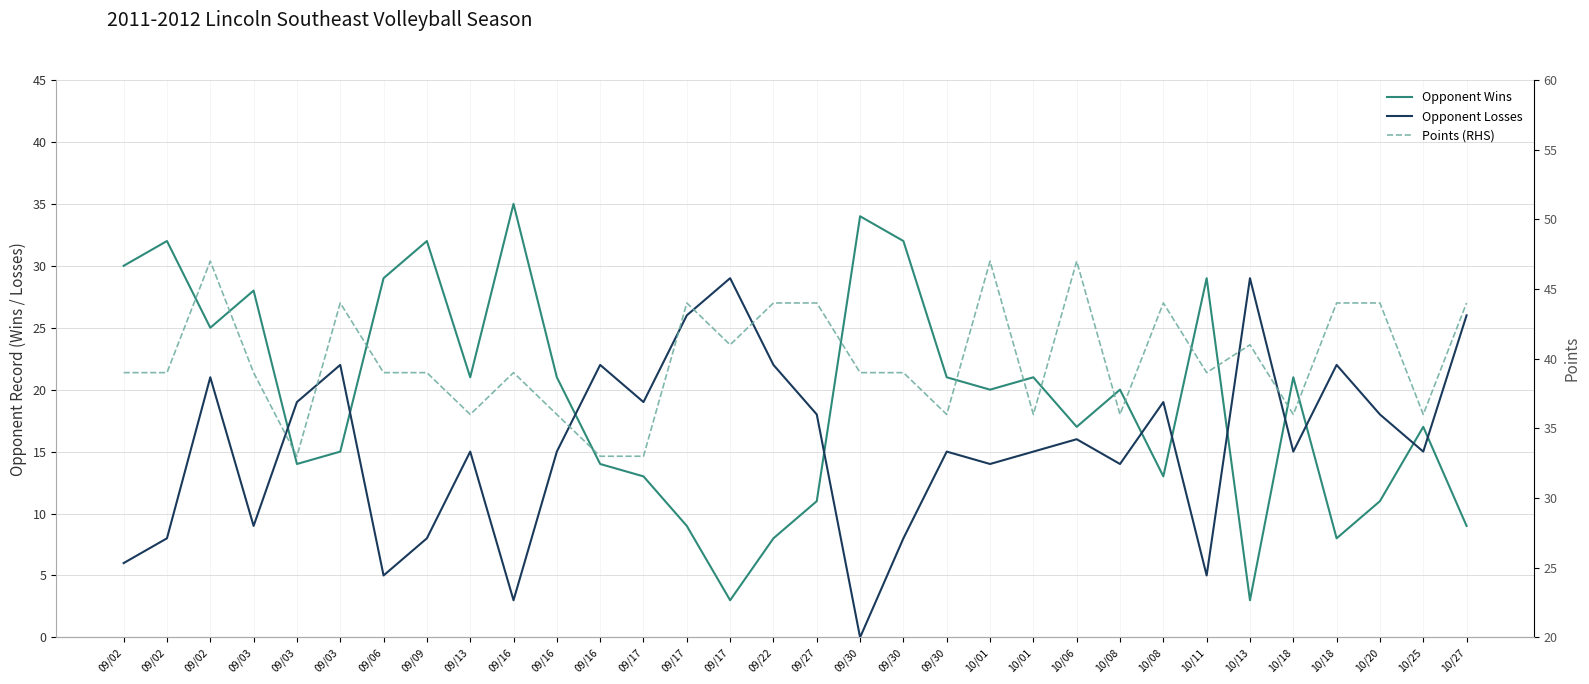

Reading left to right, list all the values displayed in this chart.

Opponent Wins: 09/02=30	09/02=32	09/02=25	09/03=28	09/03=14	09/03=15	09/06=29	09/09=32	09/13=21	09/16=35	09/16=21	09/16=14	09/17=13	09/17=9	09/17=3	09/22=8	09/27=11	09/30=34	09/30=32	09/30=21	10/01=20	10/01=21	10/06=17	10/08=20	10/08=13	10/11=29	10/13=3	10/18=21	10/18=8	10/20=11	10/25=17	10/27=9
Opponent Losses: 09/02=6	09/02=8	09/02=21	09/03=9	09/03=19	09/03=22	09/06=5	09/09=8	09/13=15	09/16=3	09/16=15	09/16=22	09/17=19	09/17=26	09/17=29	09/22=22	09/27=18	09/30=0	09/30=8	09/30=15	10/01=14	10/01=15	10/06=16	10/08=14	10/08=19	10/11=5	10/13=29	10/18=15	10/18=22	10/20=18	10/25=15	10/27=26
Points (RHS): 09/02=39	09/02=39	09/02=47	09/03=39	09/03=33	09/03=44	09/06=39	09/09=39	09/13=36	09/16=39	09/16=36	09/16=33	09/17=33	09/17=44	09/17=41	09/22=44	09/27=44	09/30=39	09/30=39	09/30=36	10/01=47	10/01=36	10/06=47	10/08=36	10/08=44	10/11=39	10/13=41	10/18=36	10/18=44	10/20=44	10/25=36	10/27=44